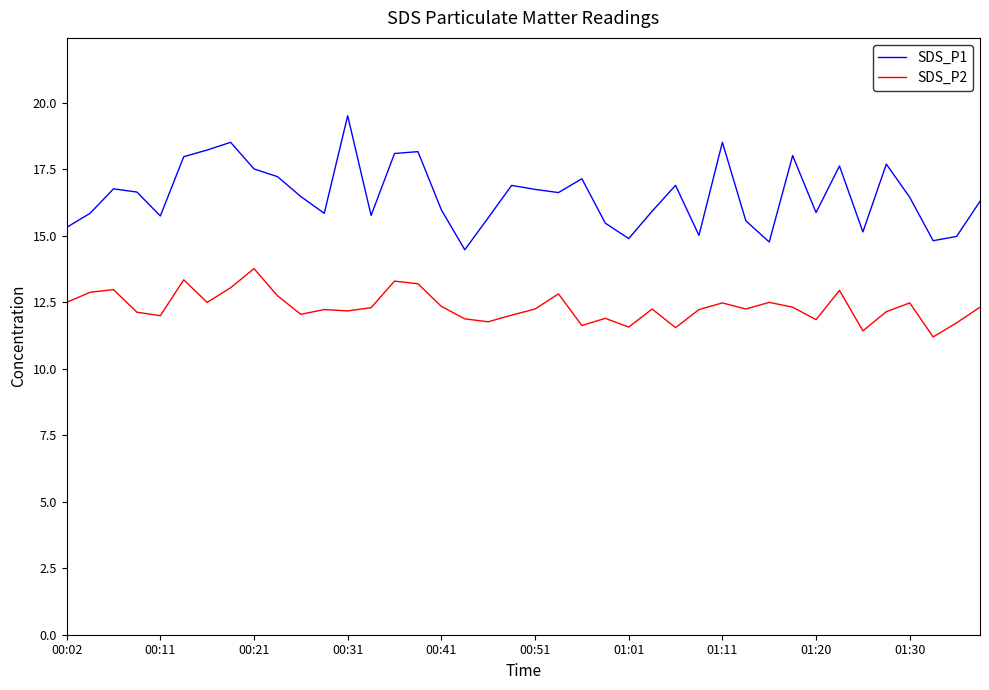

True or false: SDS_P1 and SDS_P2 cross at least once.

False